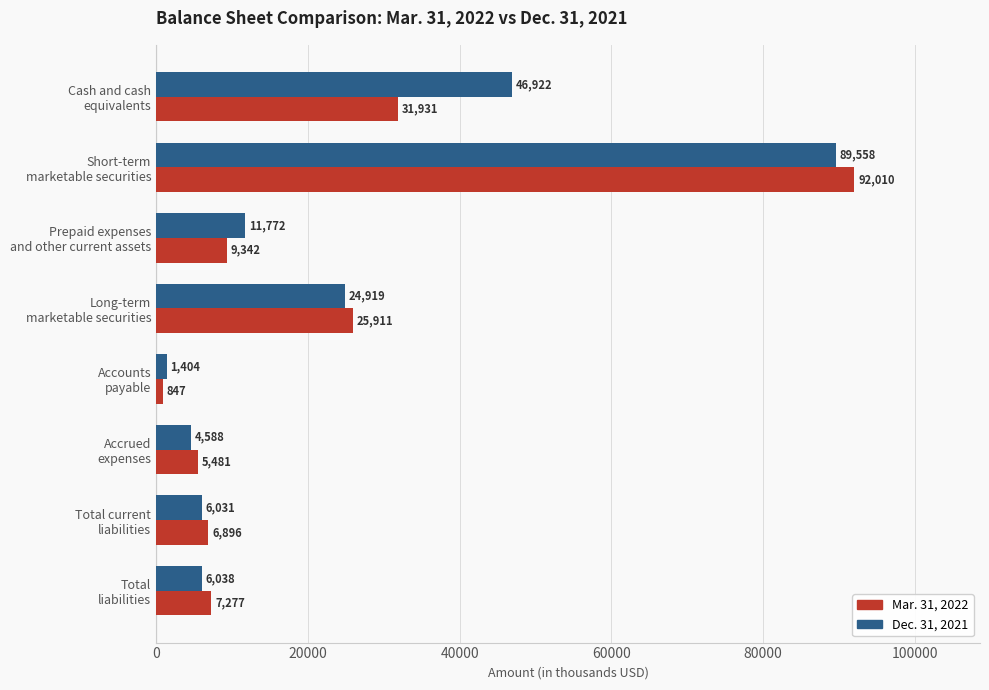

Which series has the largest total across all categories?

Dec. 31, 2021